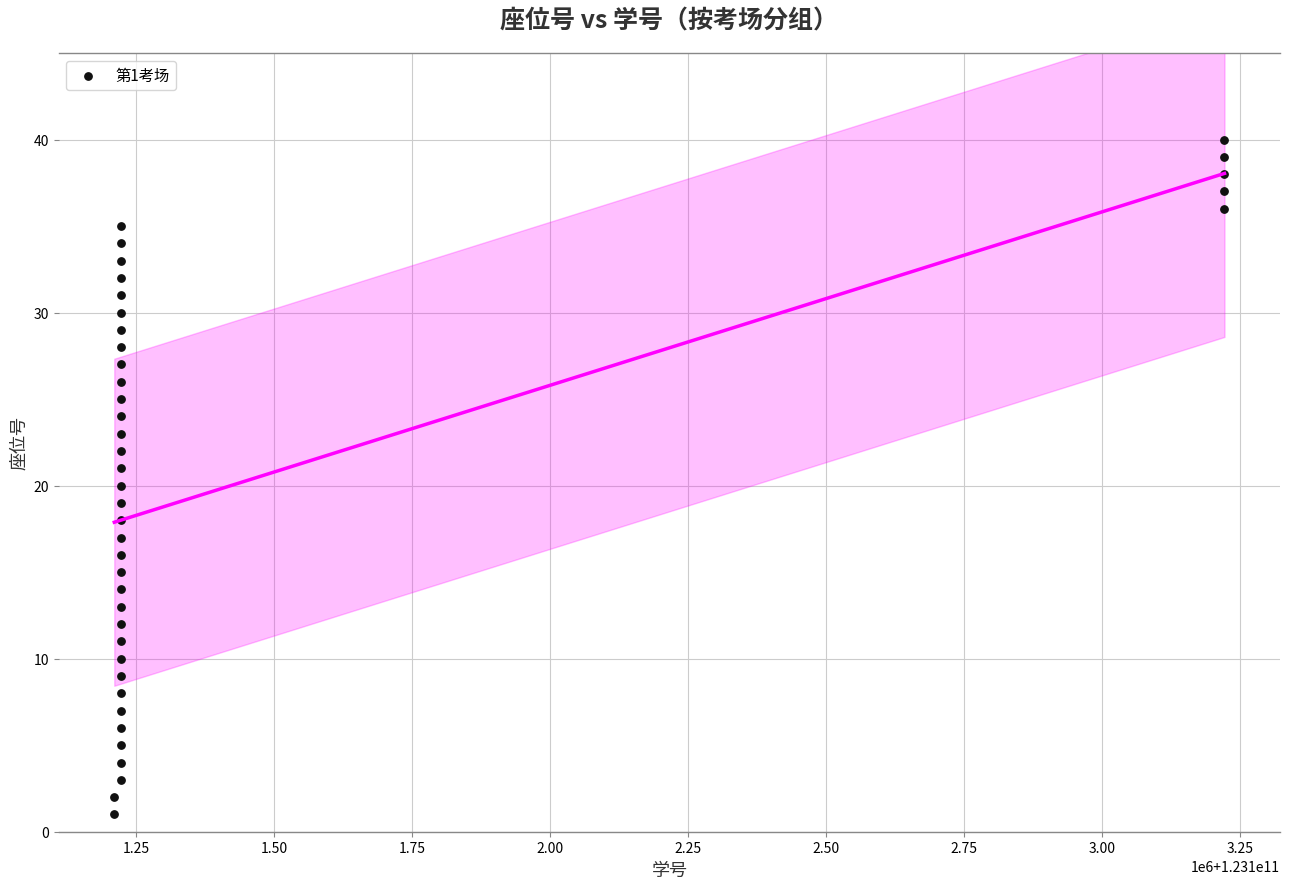

What is the range of Y values (max minus min)?

39